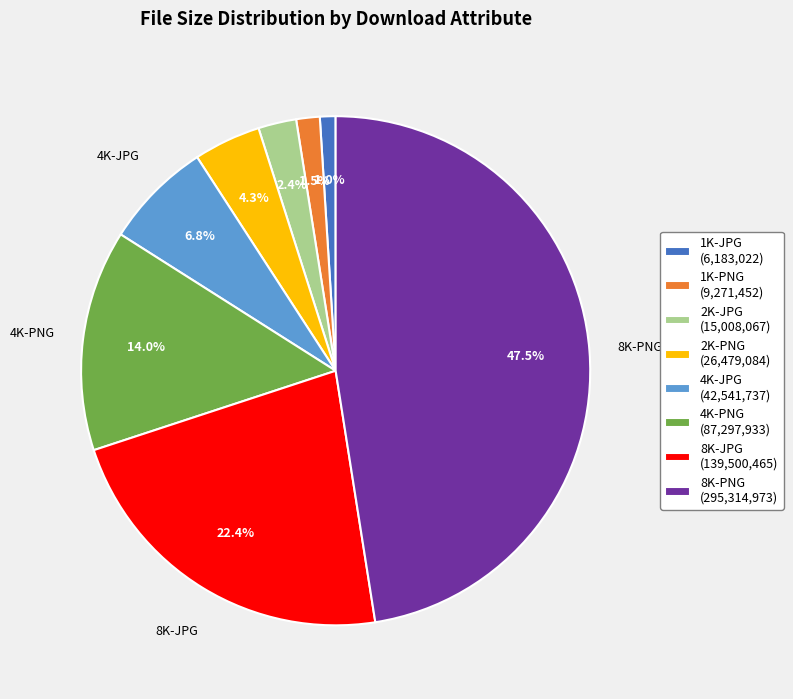

Is there any slice that represents more than half of the pie?

No